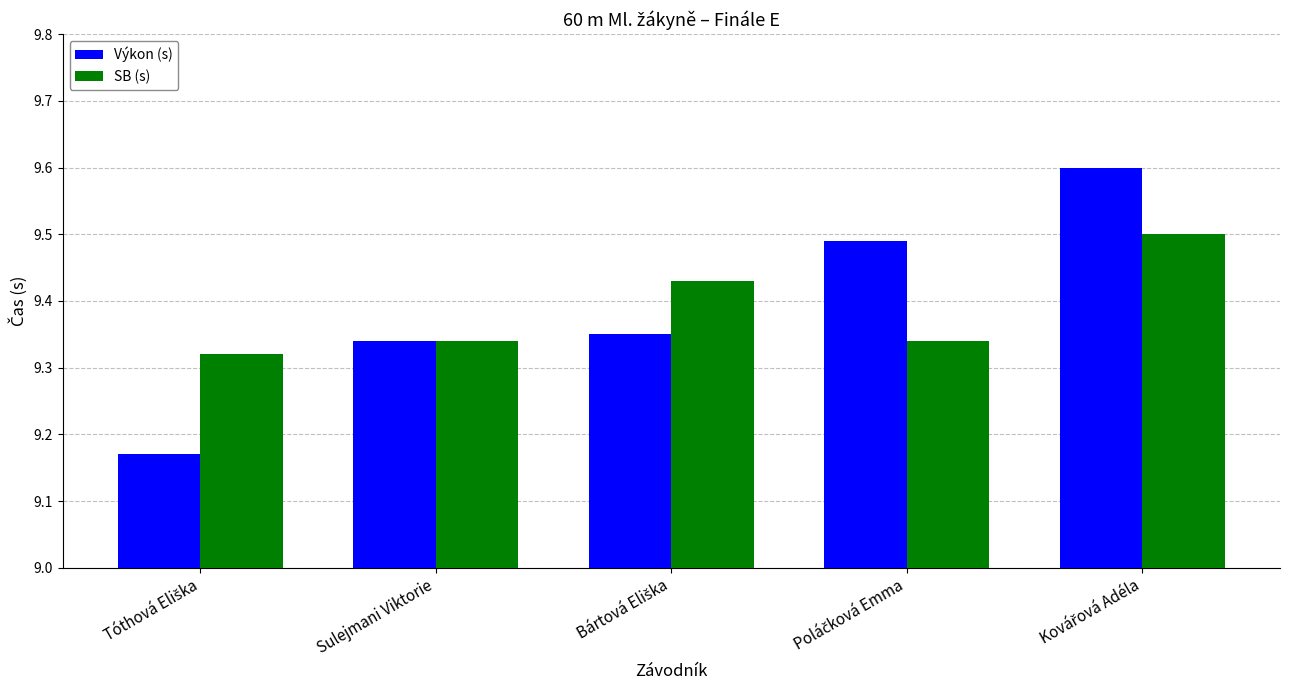

At how many categories does at least one series exceed 9?

5